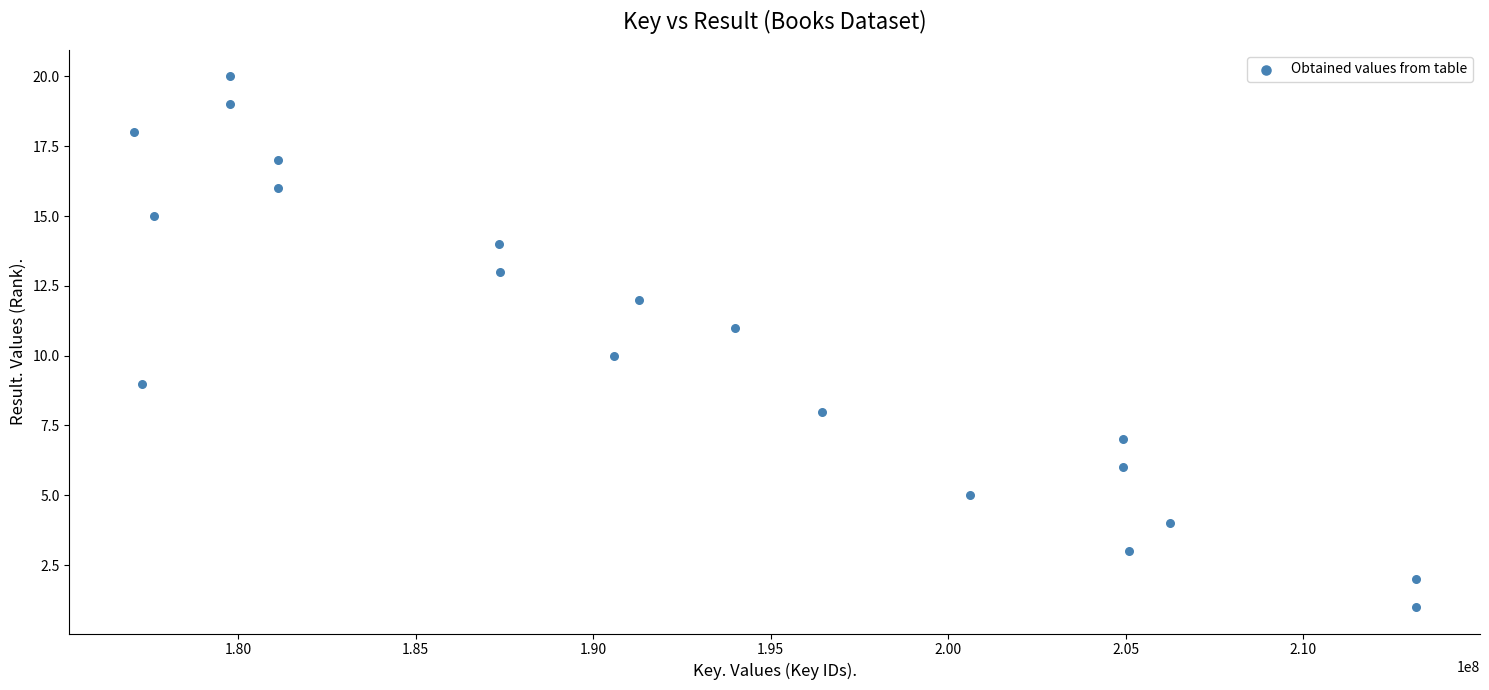

What is the range of Y values (max minus min)?

19